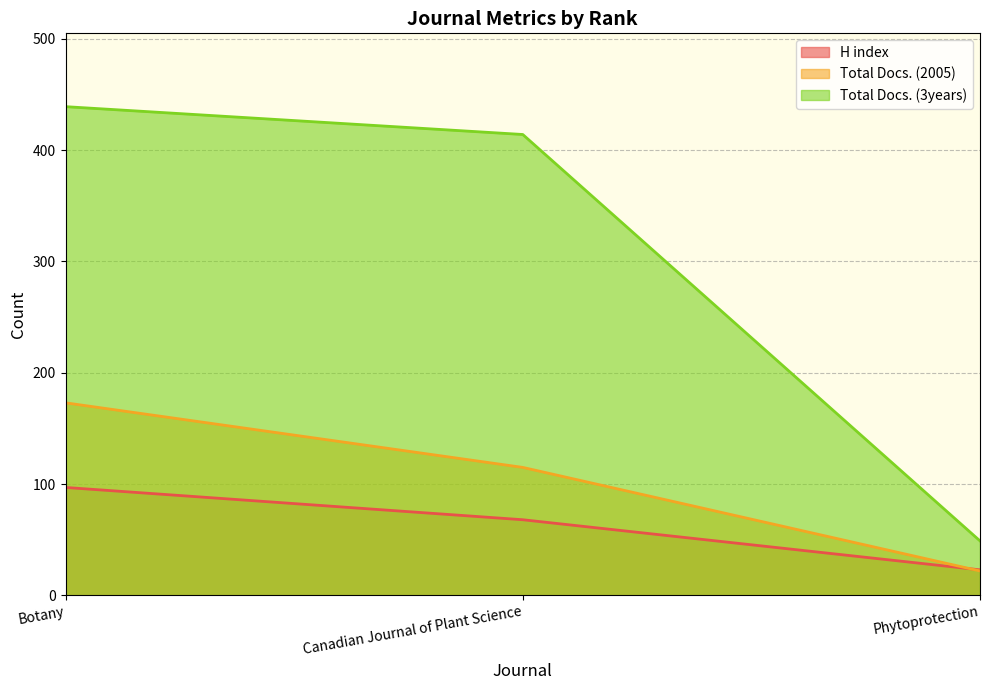

What is the label of the 2nd point from the right?

Canadian Journal of Plant Science